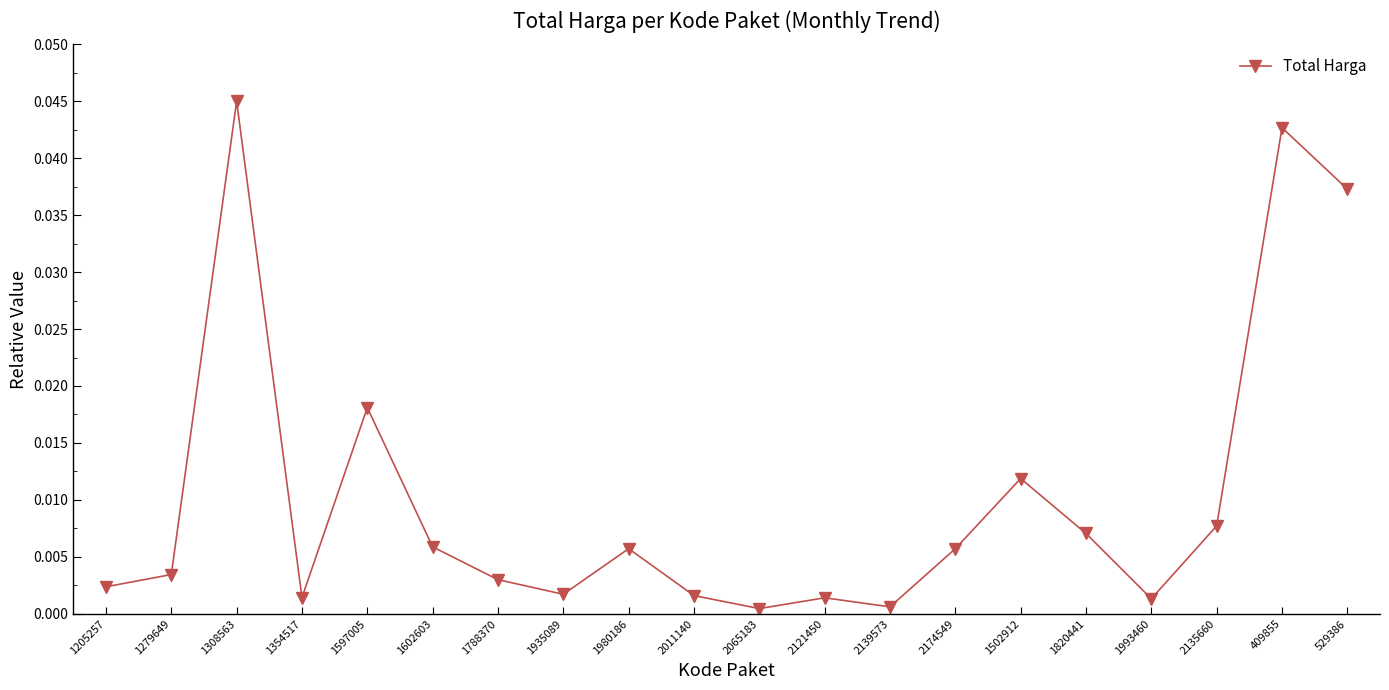

True or false: the data has more than 2 interior local peaks.

True